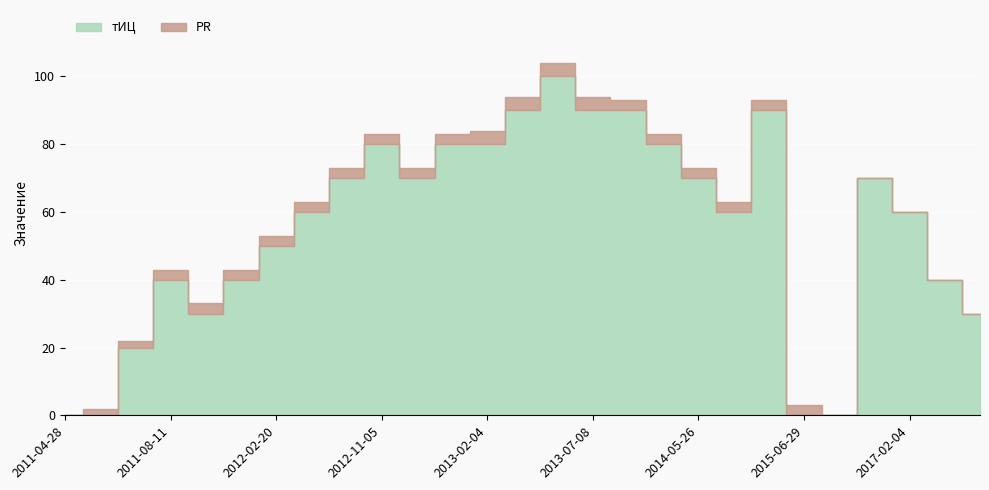

Reading left to right, transcribe all the data shown in this chart.

тИЦ: 0	0	20	40	30	40	50	60	70	80	70	80	80	90	100	90	90	80	70	60	90	0	0	70	60	40	30
PR: 0	2	2	3	3	3	3	3	3	3	3	3	4	4	4	4	3	3	3	3	3	3	0	0	0	0	0